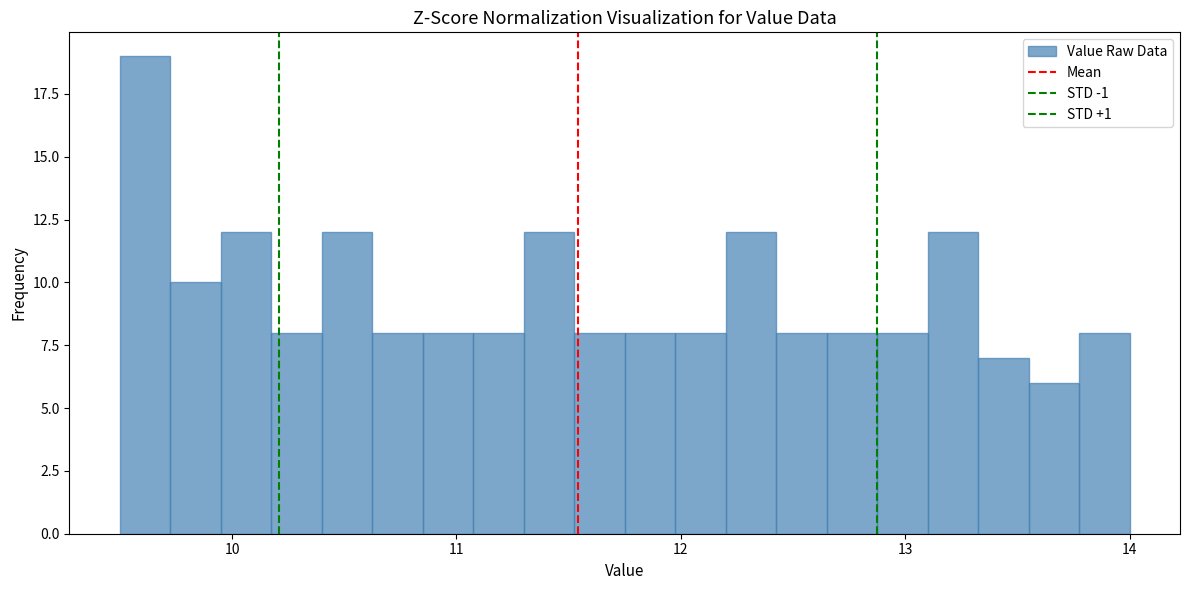

Around what value on the x-axis is the tallest bar? Give the approximate position of its centre, as read against the axis.

9.6